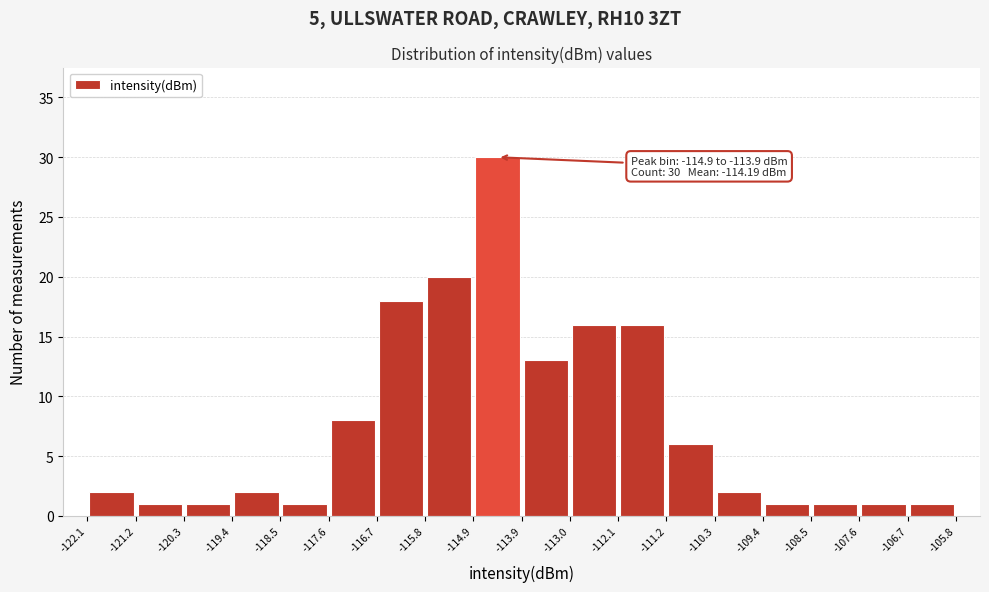

Which range on the x-axis has the tallest bar?

-114.9 to -113.9